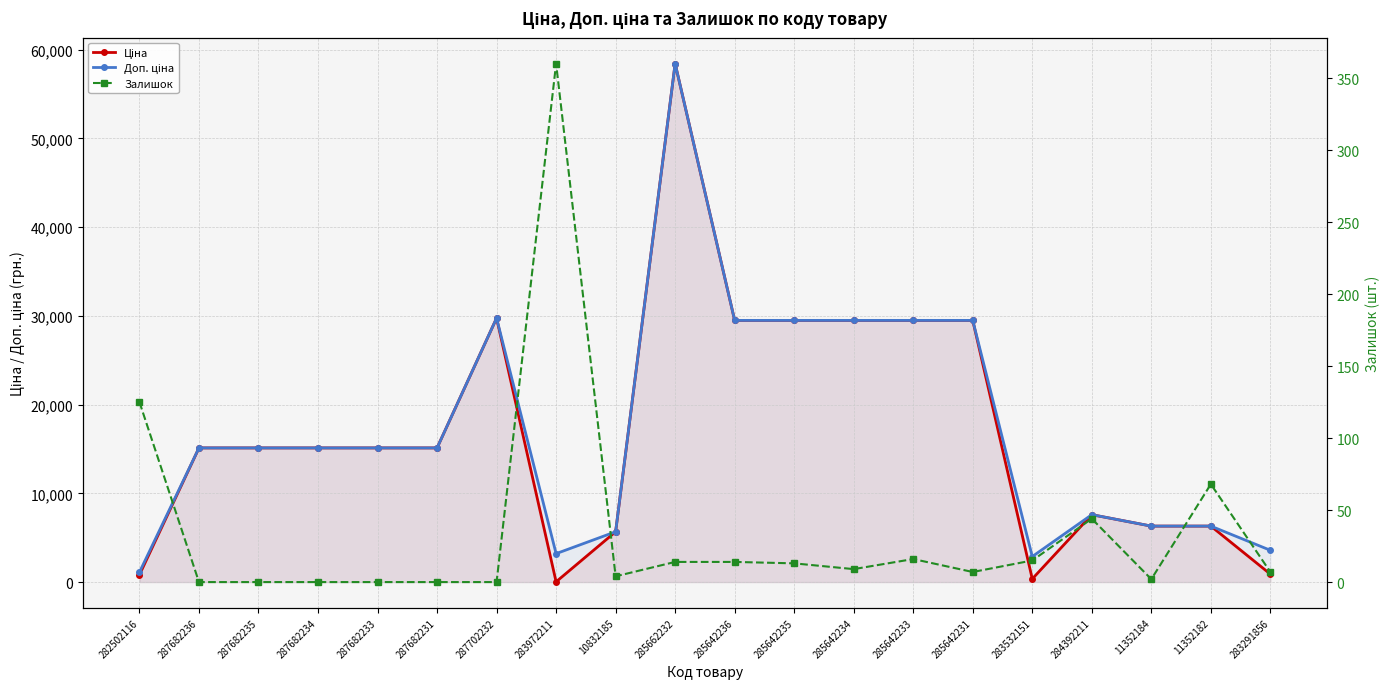

How many intersections are there between Ціна and Залишок?

2